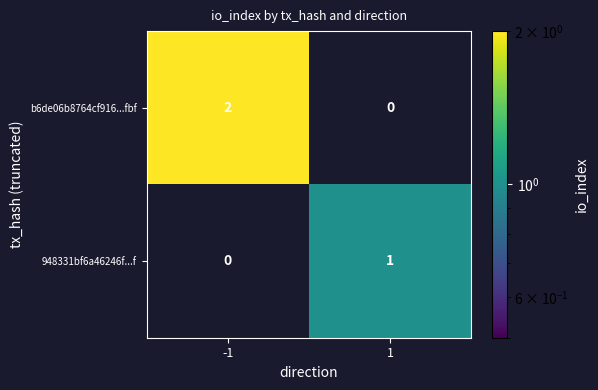

What is the spread (max minus min) of values at -1?

2